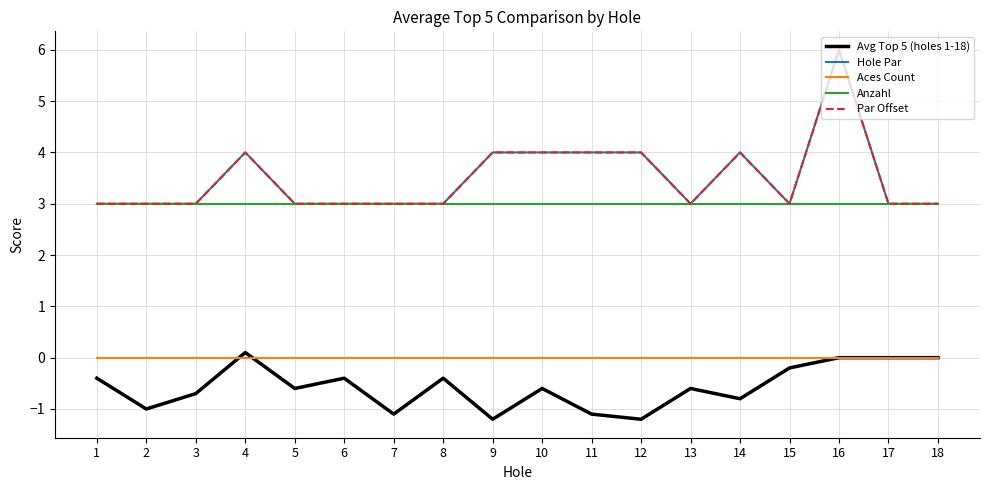

Is this an area chart (filled region under the line)?

No